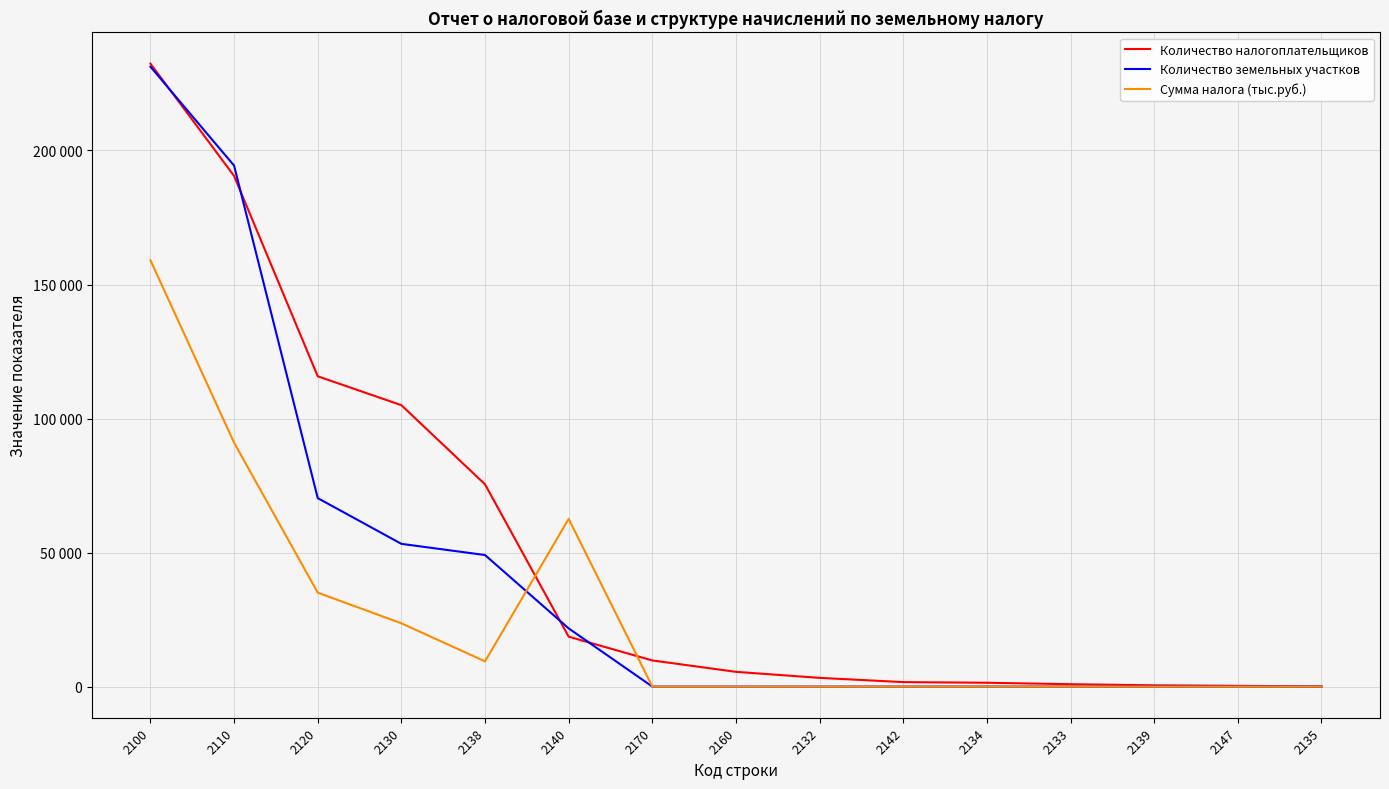

True or false: Количество налогоплательщиков and Количество земельных участков intersect in this chart.

True